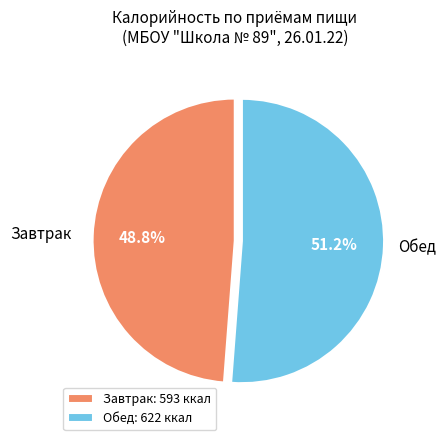

Which slice is the smallest?

Завтрак: 593 ккал